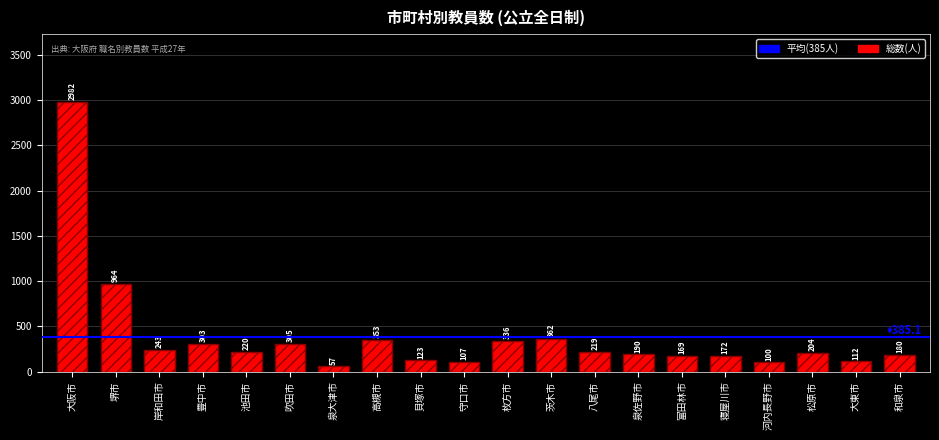

What is the label of the 16th bar from the right?

池田市